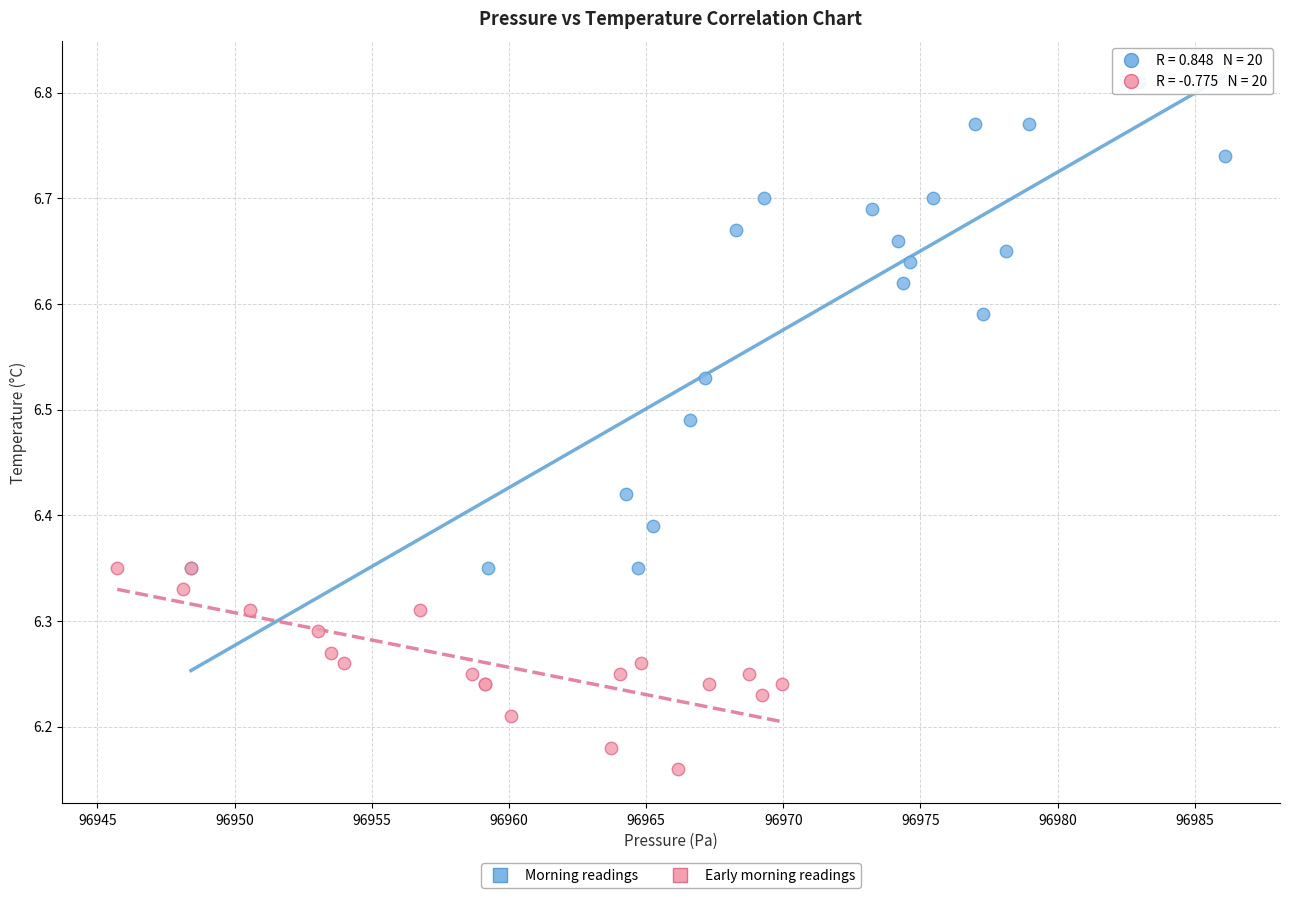

Which series reaches the minimum Y coordinate?

Early morning readings